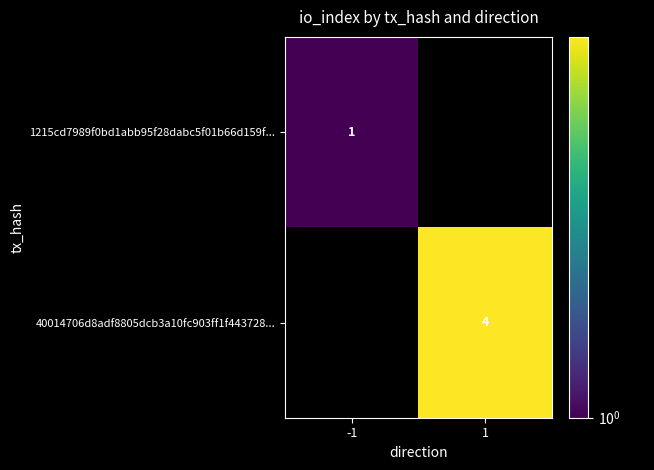

Is it true that 40014706d8adf8805dcb3a10fc903ff1f443728... equals 6 at 1?

False